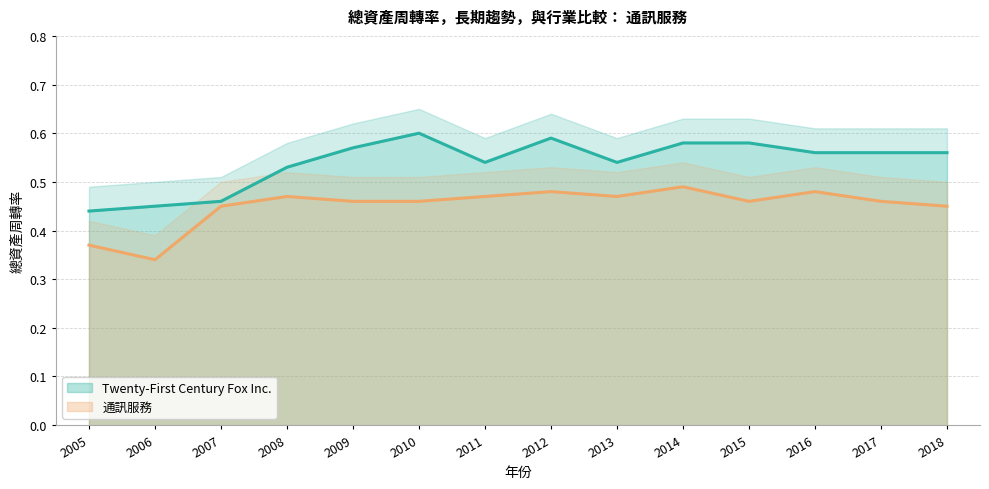

True or false: Twenty-First Century Fox Inc. and 通訊服務 cross at least once.

False